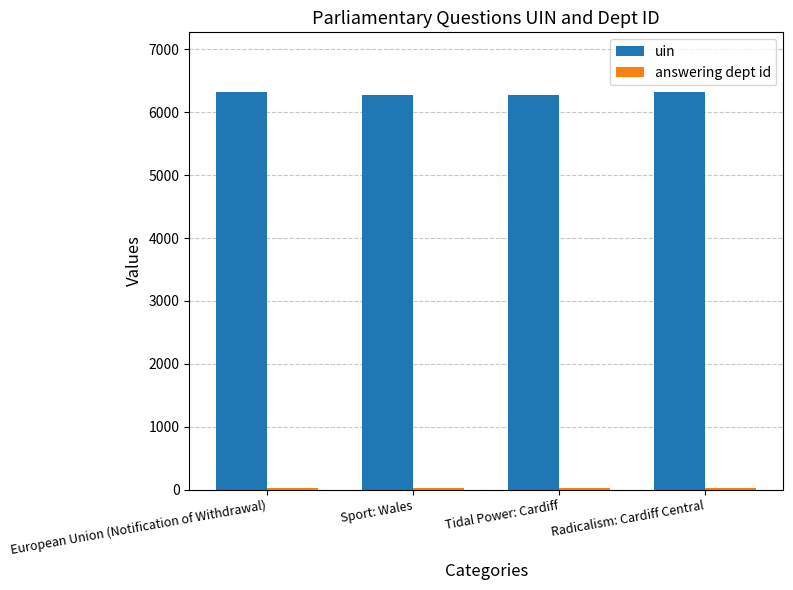

What is the difference between the highest and lowest values at Radicalism: Cardiff Central?

6293